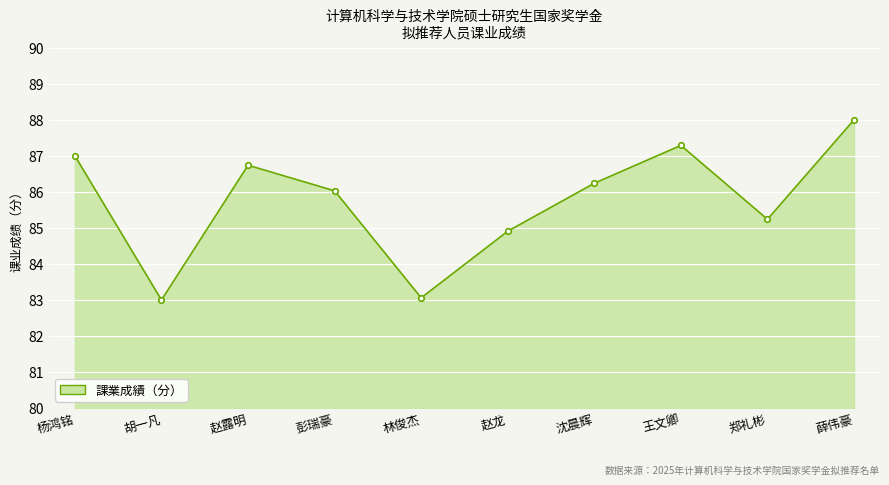

The chart shows a value of 119.1 at 赵龙. True or false?

False